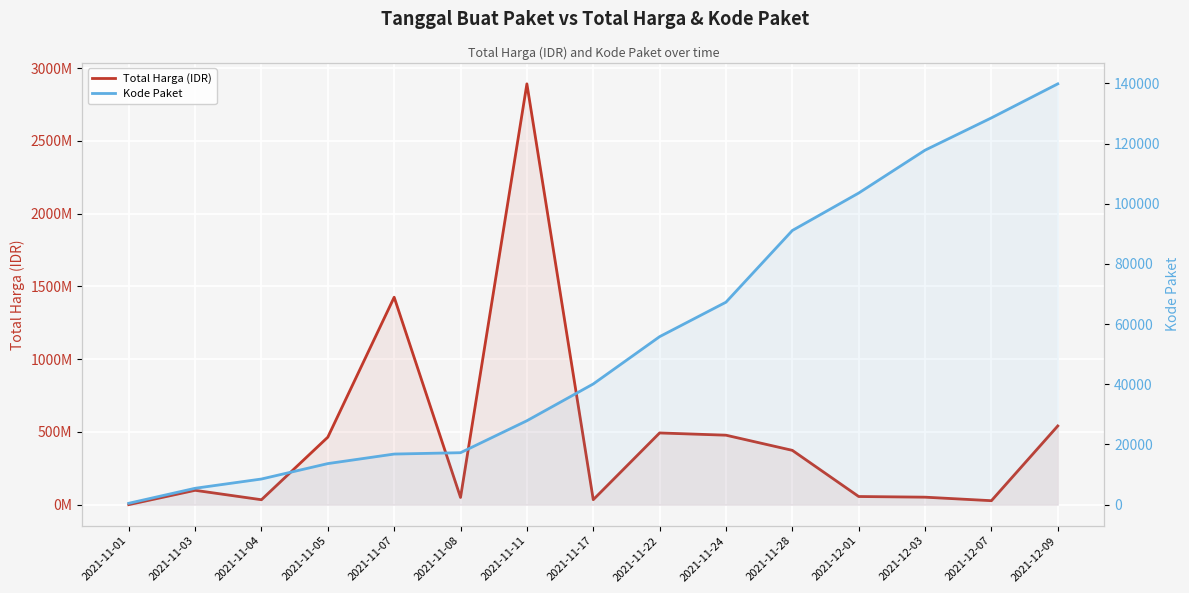

True or false: Total Harga (IDR) has a value of 27412000 at 2021-12-07.

True